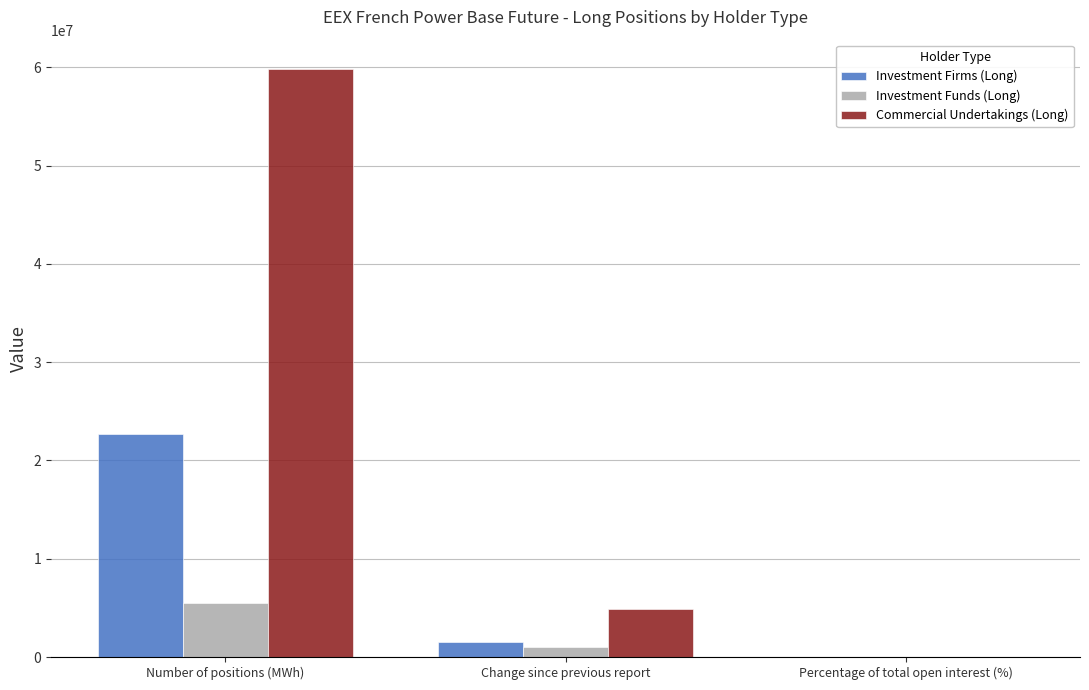

At which label does Investment Funds (Long) reach its peak?

Number of positions (MWh)